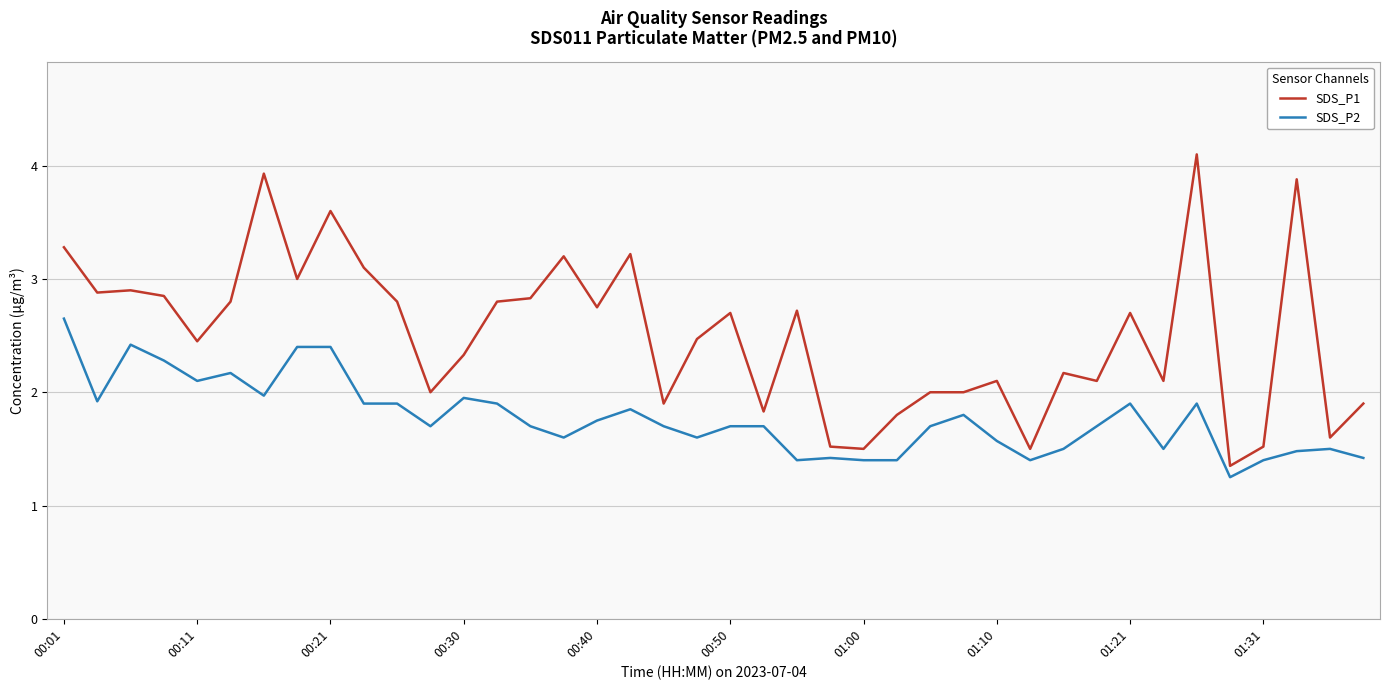

What is the maximum value shown in the chart?

4.1